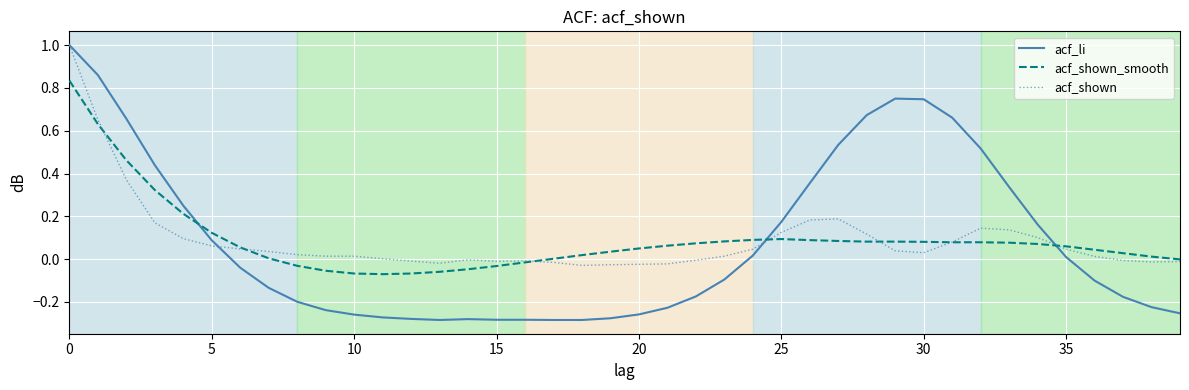

What is the greatest value displayed?

1.0